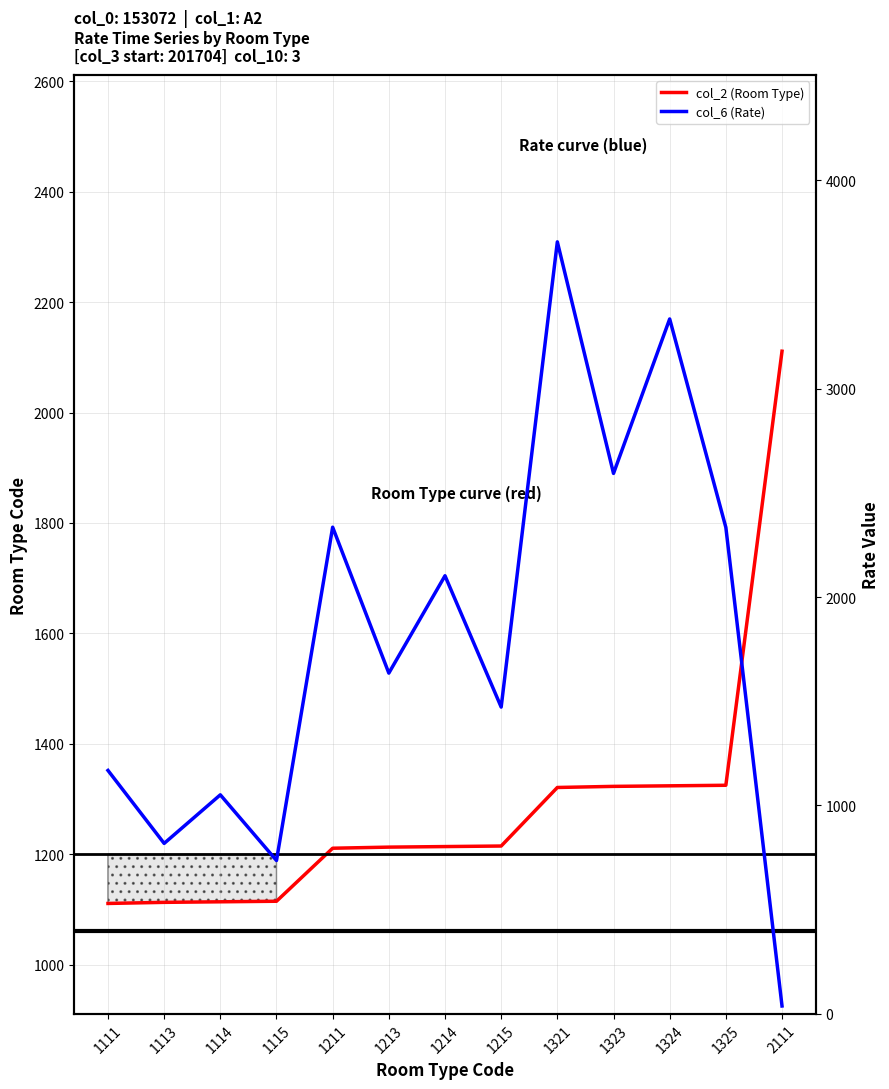

Which series has the largest range (max minus min)?

col_6 (Rate)